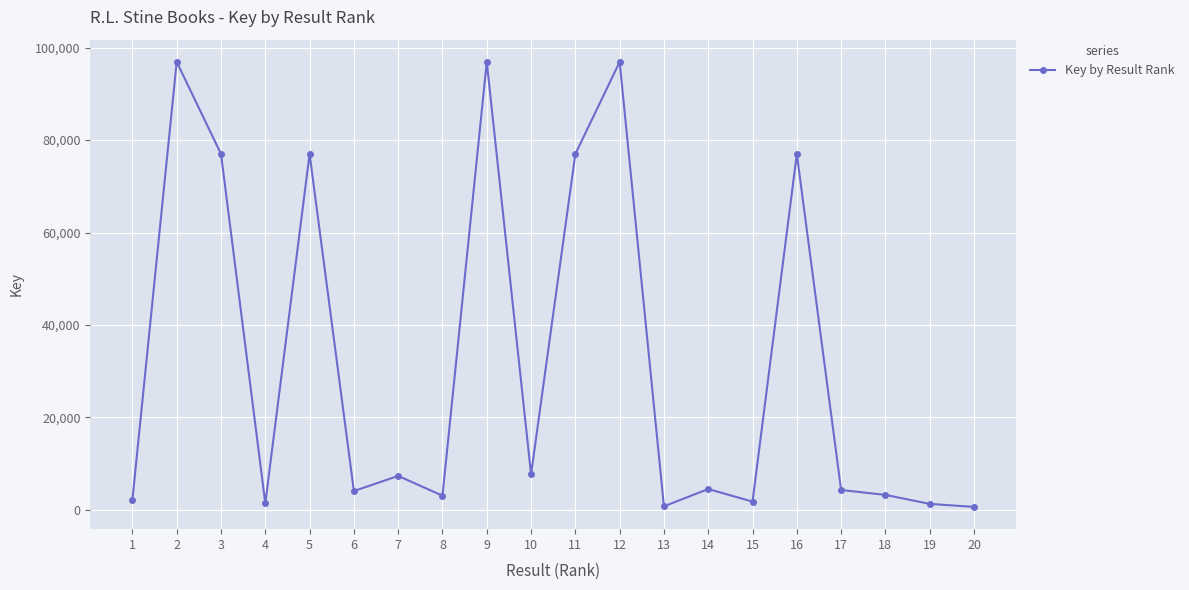

Where is the data nearest to the value 48778?

16